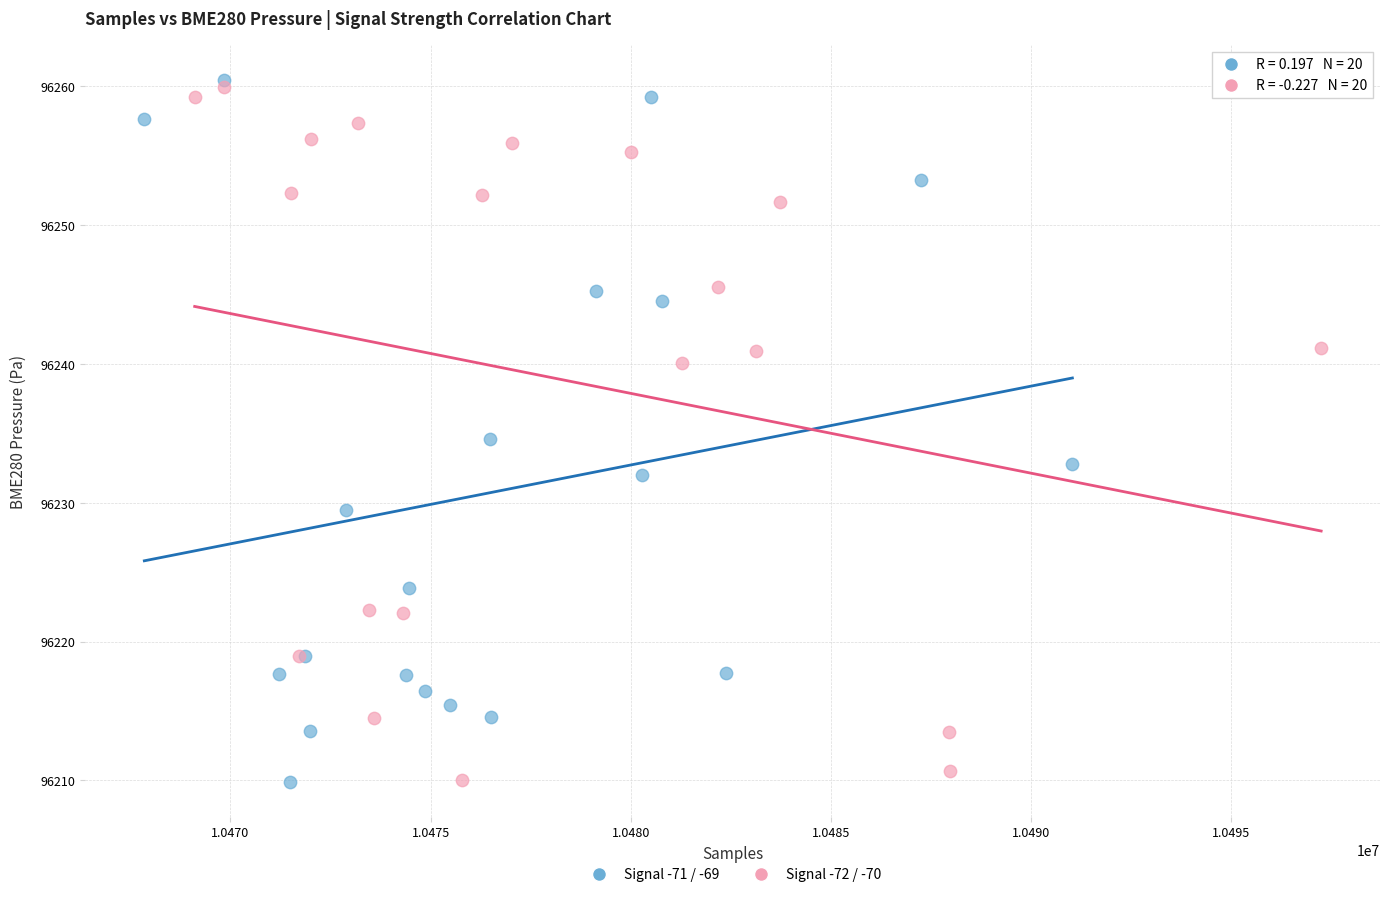

What are all the series names shown in the legend?

Signal -71 / -69, Signal -72 / -70